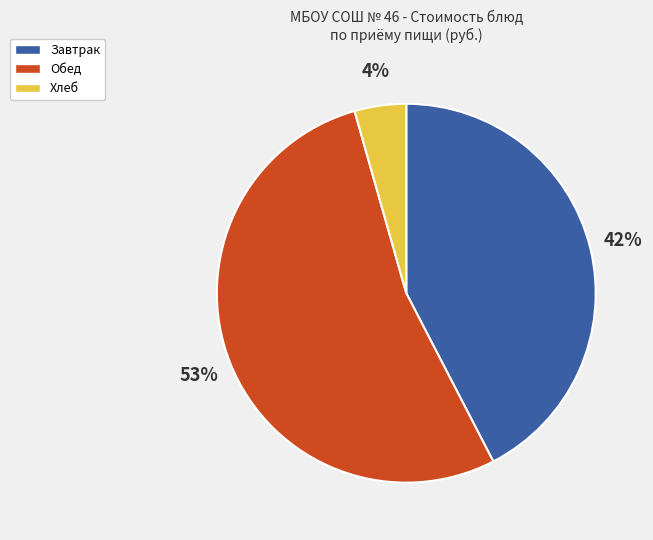

To the nearest percent, what is the average slice percentage?

33%